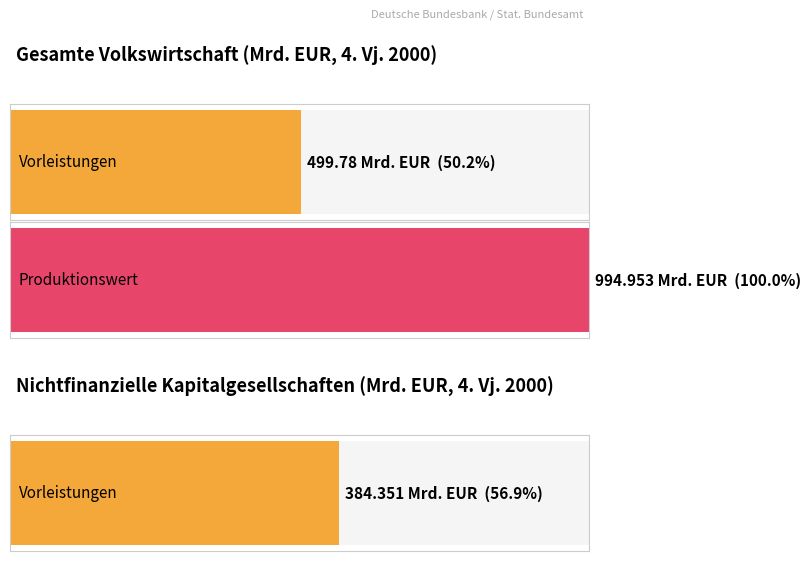

What is the approximate value of Gesamte Volkswirtschaft at 1?

995.0